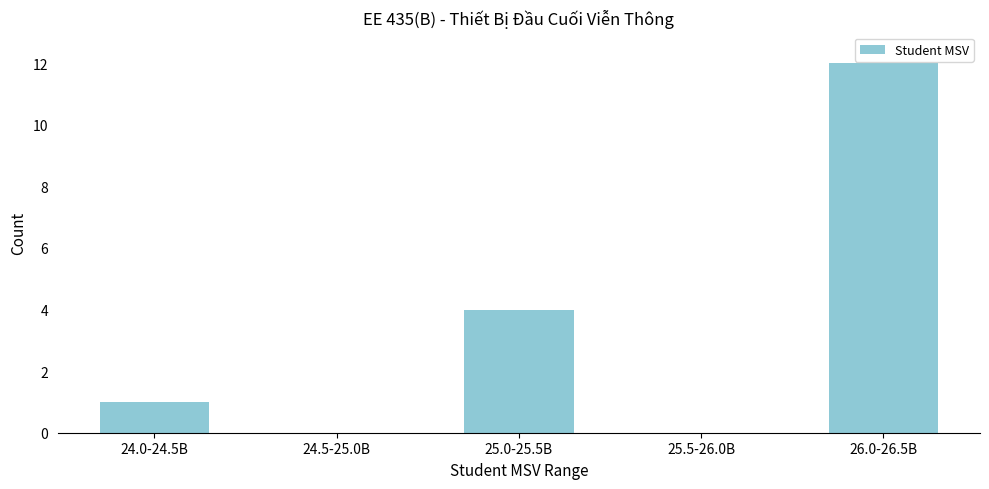

Reading right to left, what are all the values shown in this chart?

26.0-26.5B=12	25.5-26.0B=0	25.0-25.5B=4	24.5-25.0B=0	24.0-24.5B=1